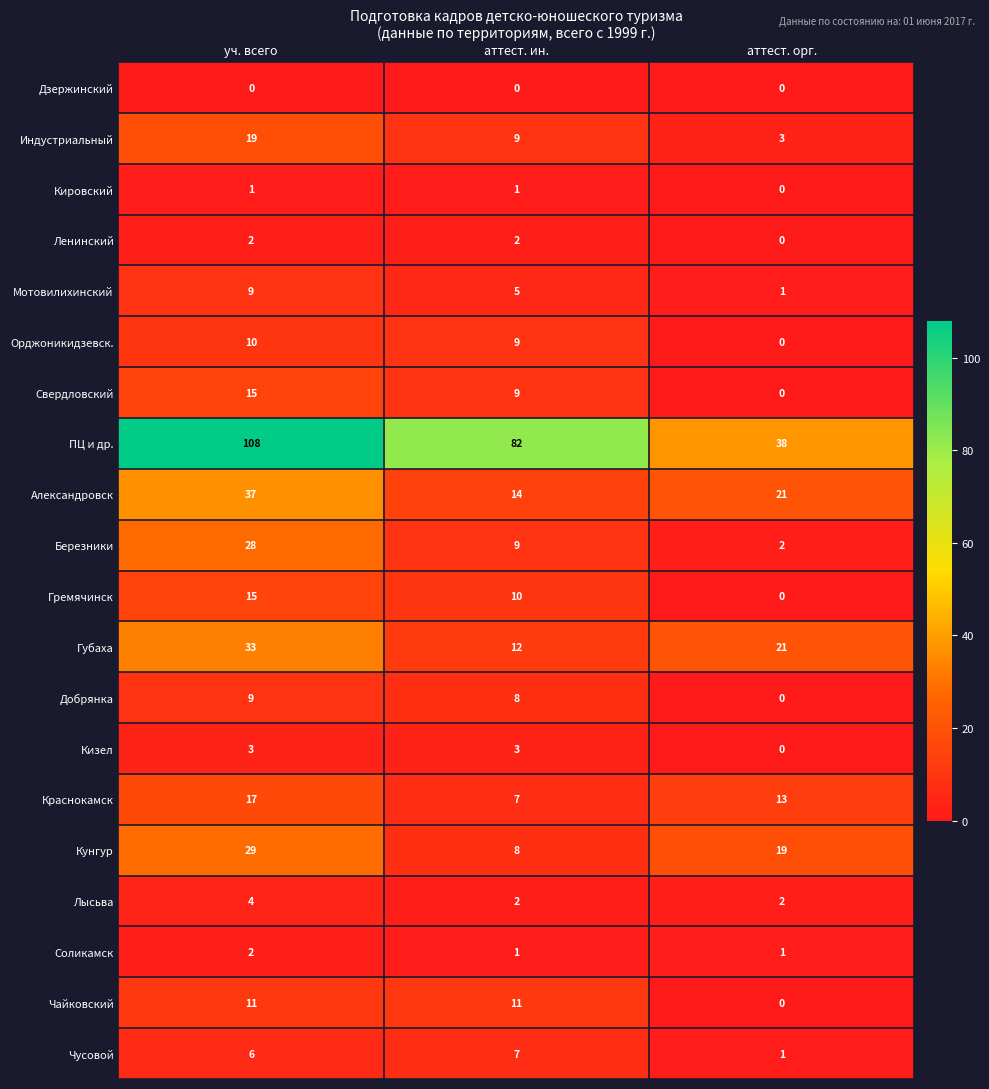

Rank the categories by Краснокамск value from highest to lowest.

уч. всего, аттест. орг., аттест. ин.